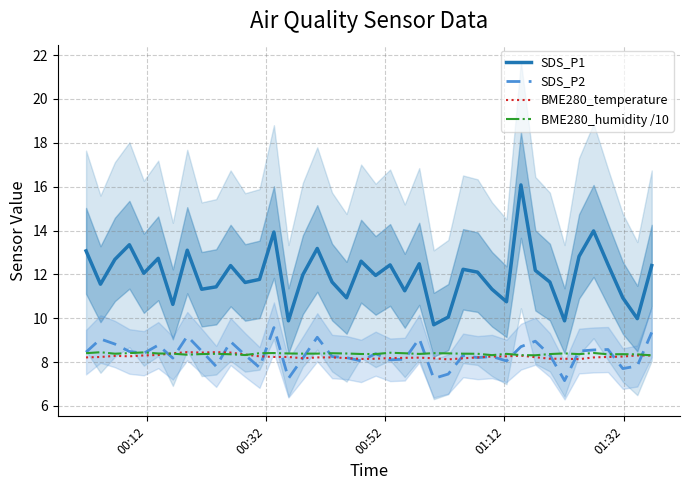

True or false: BME280_humidity /10 and SDS_P1 intersect in this chart.

False